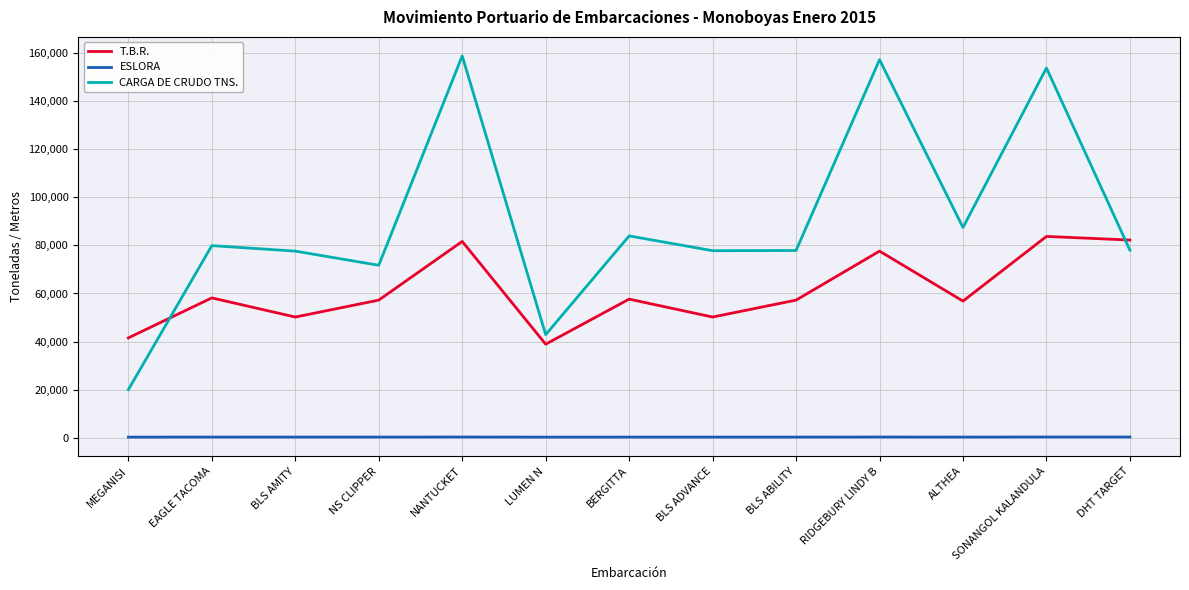

In T.B.R., how many points are lower than both neighbors (excluding endpoints)?

4